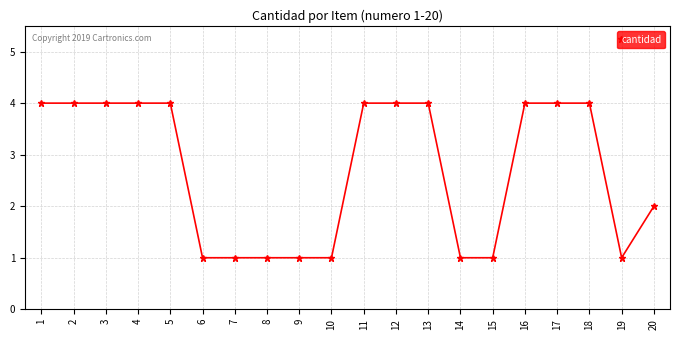

The chart shows a value of 4 at 1. True or false?

True